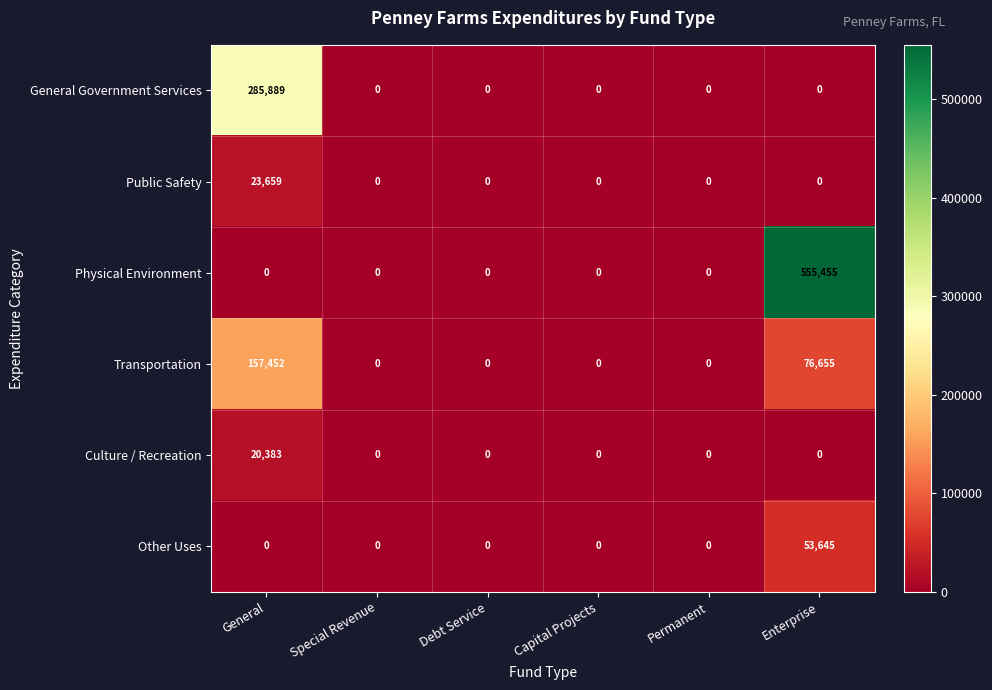

Which label corresponds to the largest value in the chart?

Enterprise